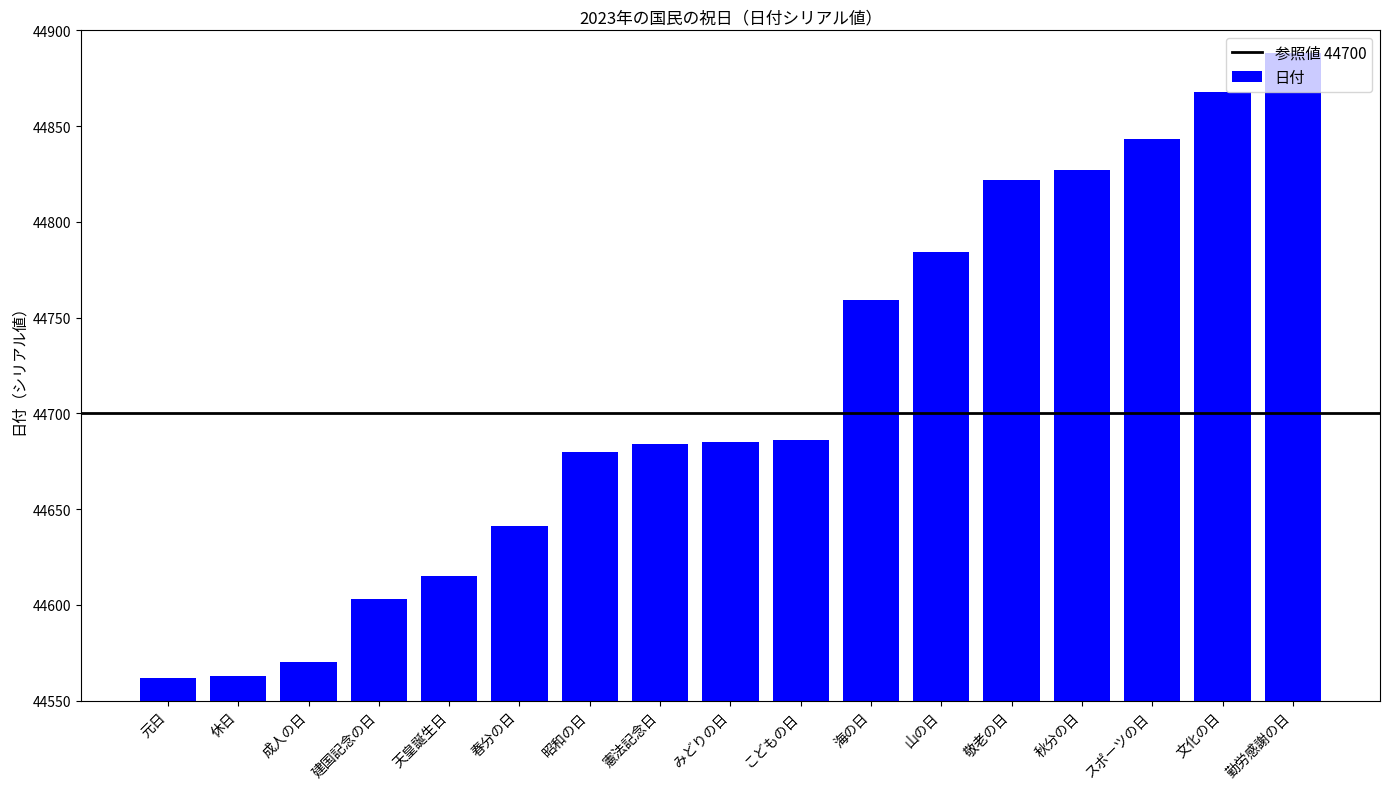

What is the ratio of the value at 成人の日 to the value at 山の日?

1.0